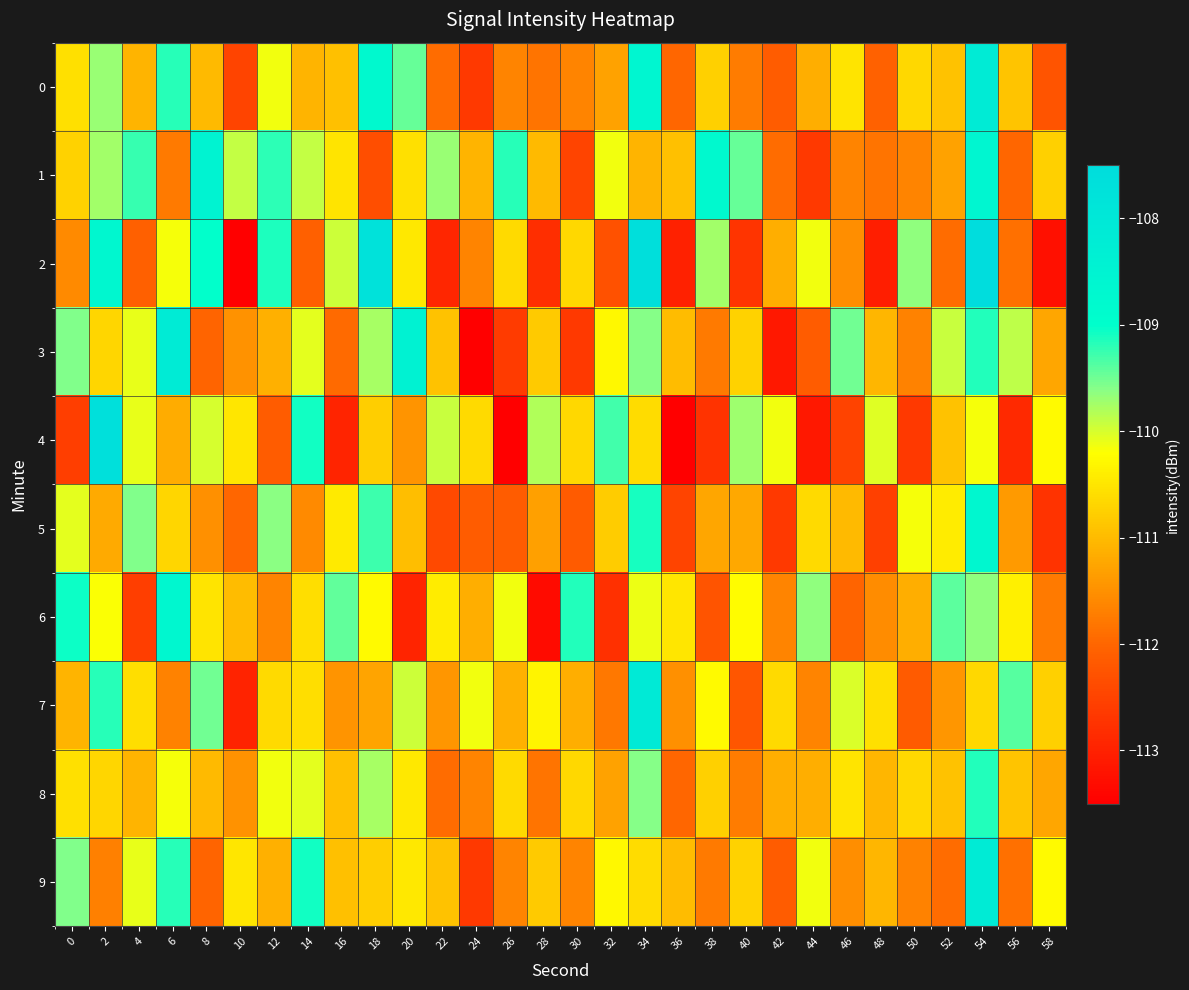

Rank the series at 40 from lowest to highest value.

2, 7, 0, 8, 5, 3, 9, 6, 4, 1